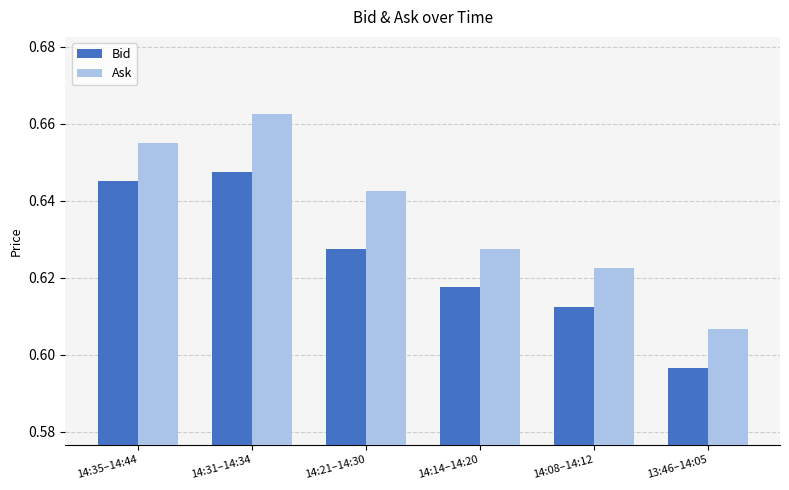

Is the value of Bid at 14:21–14:30 greater than the value of Ask at 13:46–14:05?

Yes